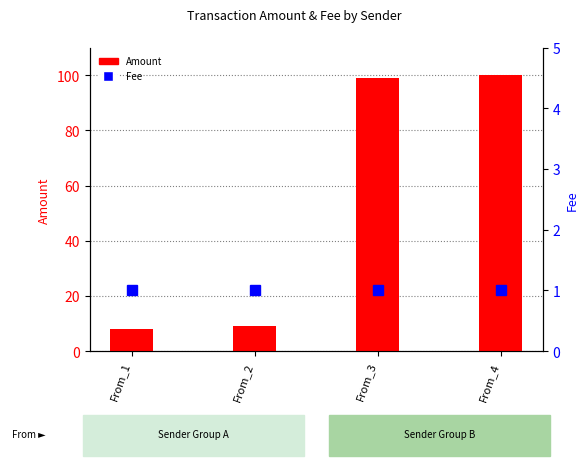

What is the minimum value for Amount?

8